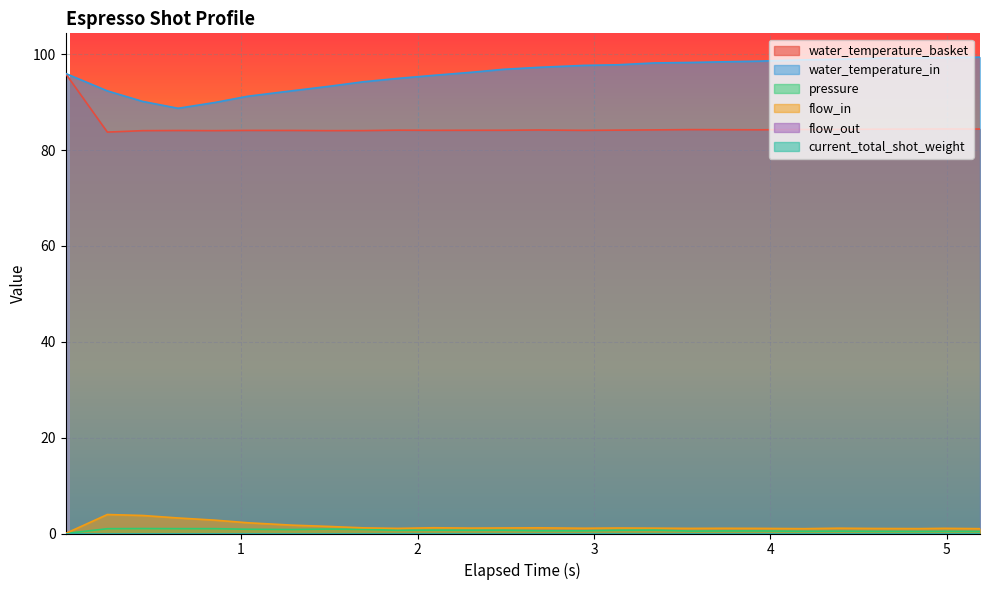

Is it true that flow_in equals 2.0 at 13?

False